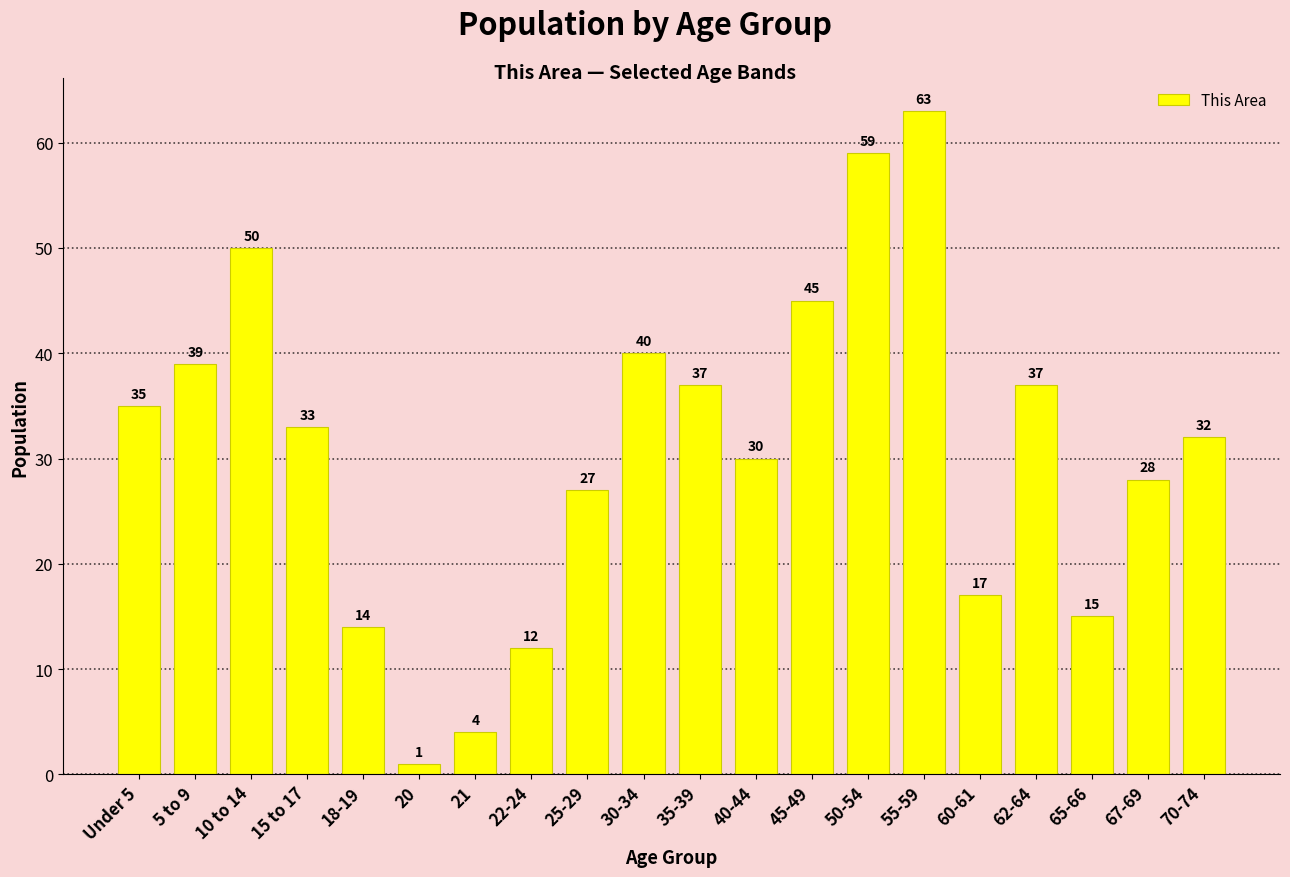

What is the minimum value shown in the chart?

1